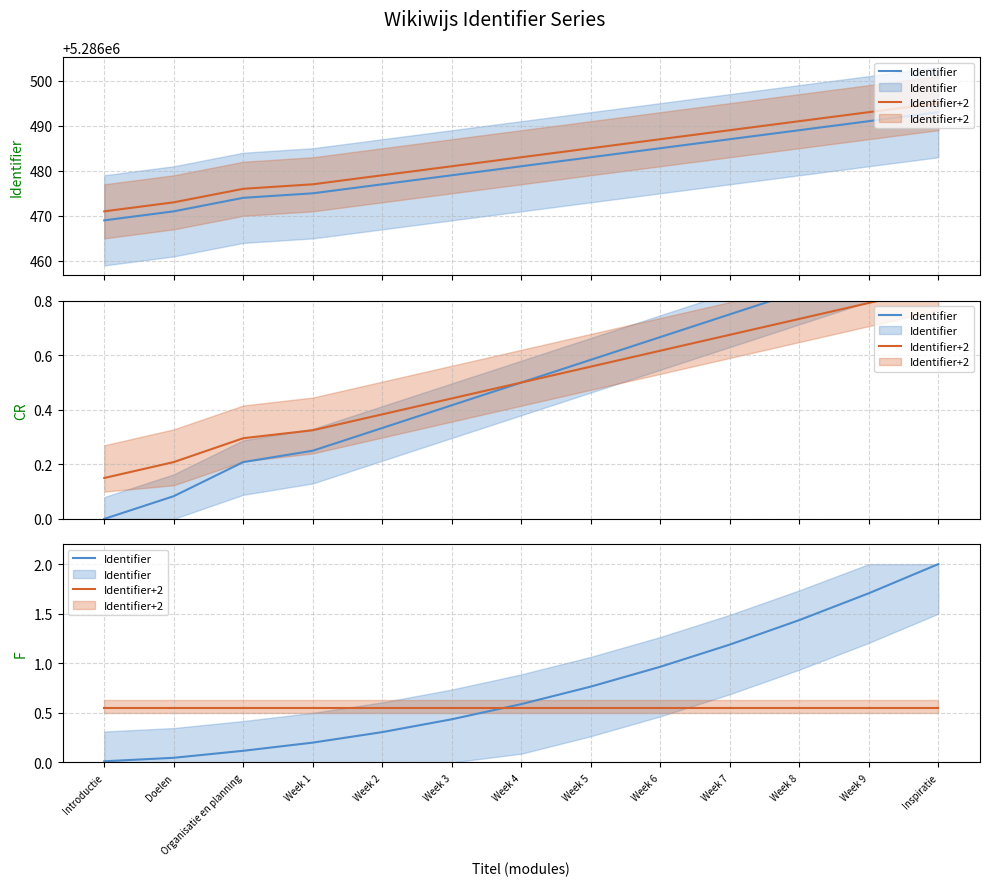

What is the label of the 11th point from the left?

Week 8